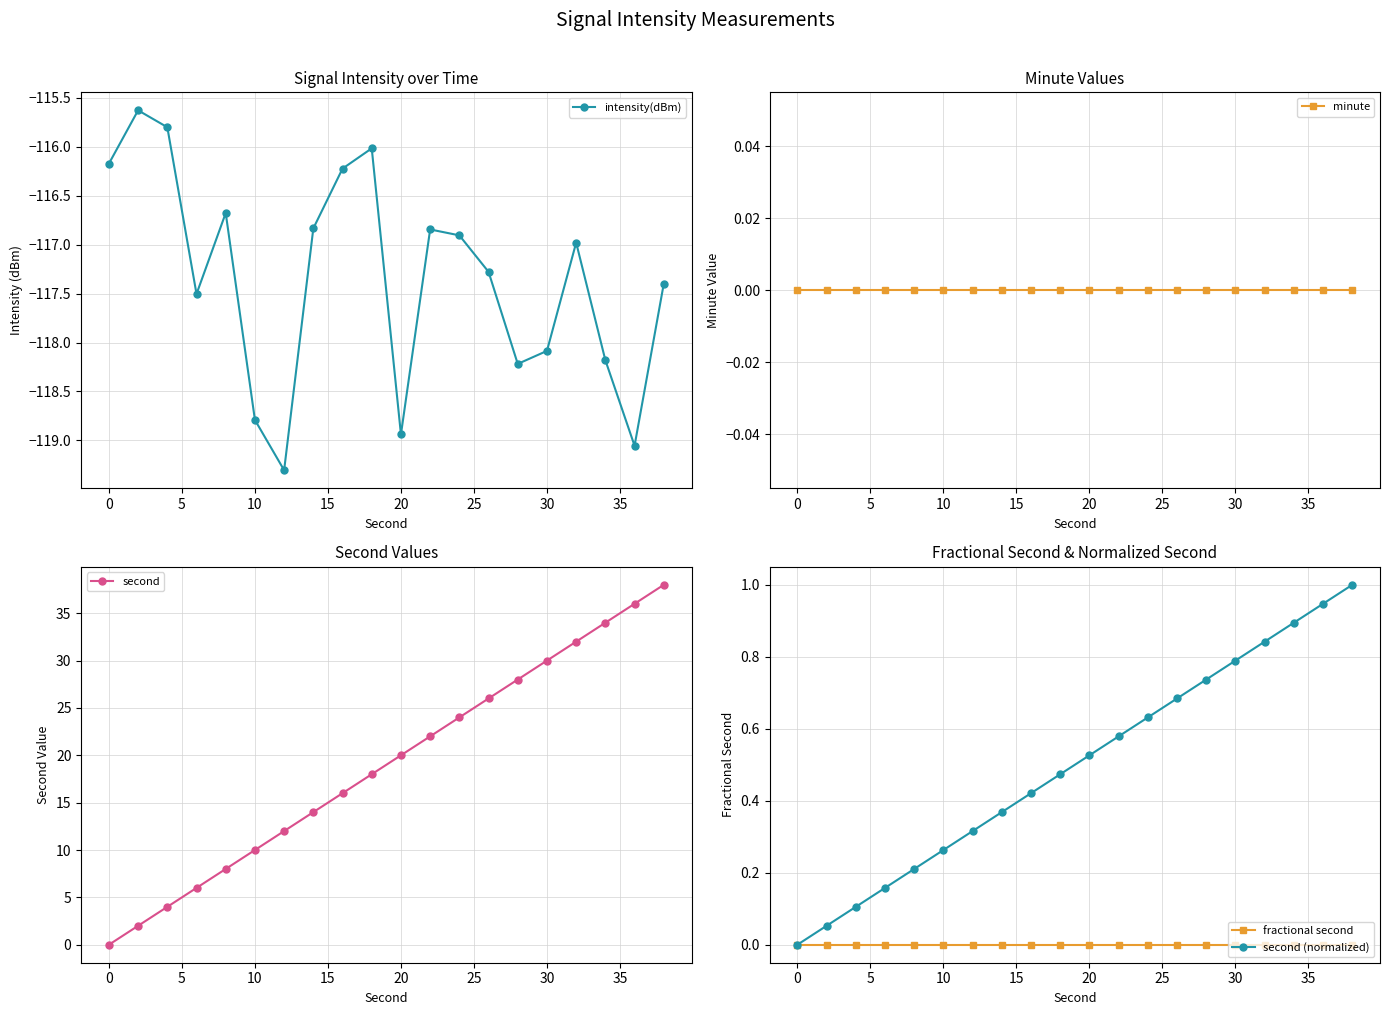

What is the value of the second point at the 5th from the left?

8.0